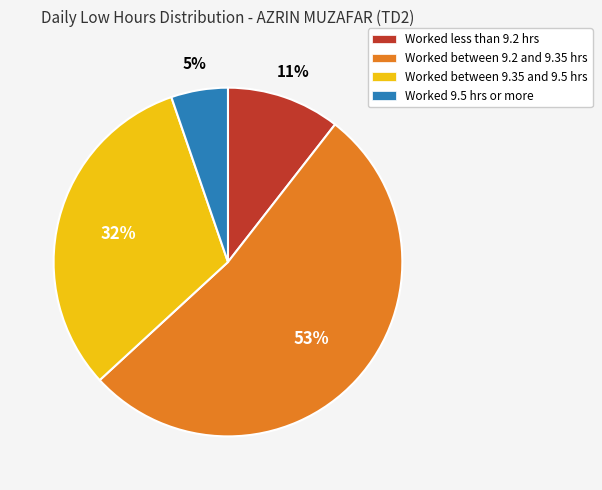

Is there any slice that represents more than half of the pie?

Yes